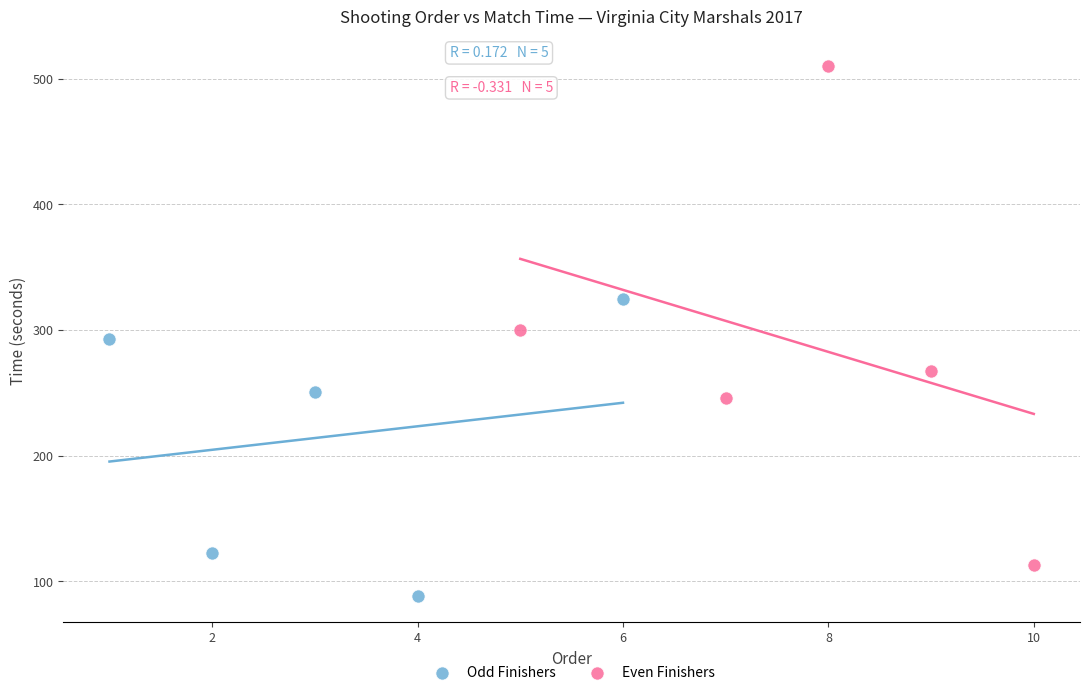

Which series contains the highest Y value?

Even Finishers